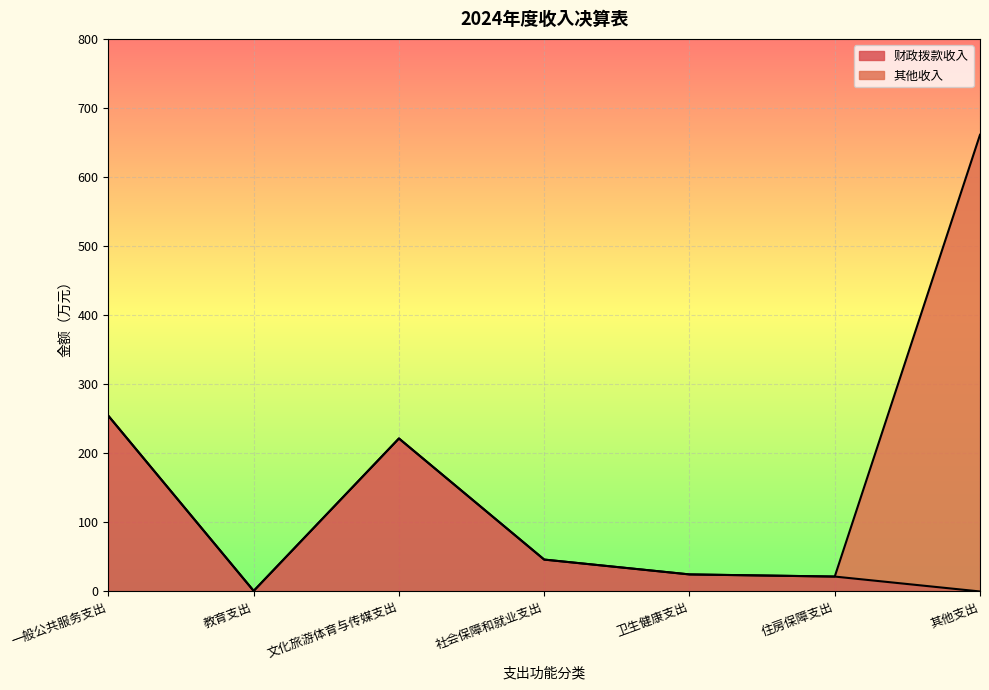

Rank the categories by value from highest to lowest.

一般公共服务支出, 文化旅游体育与传媒支出, 社会保障和就业支出, 卫生健康支出, 住房保障支出, 教育支出, 其他支出